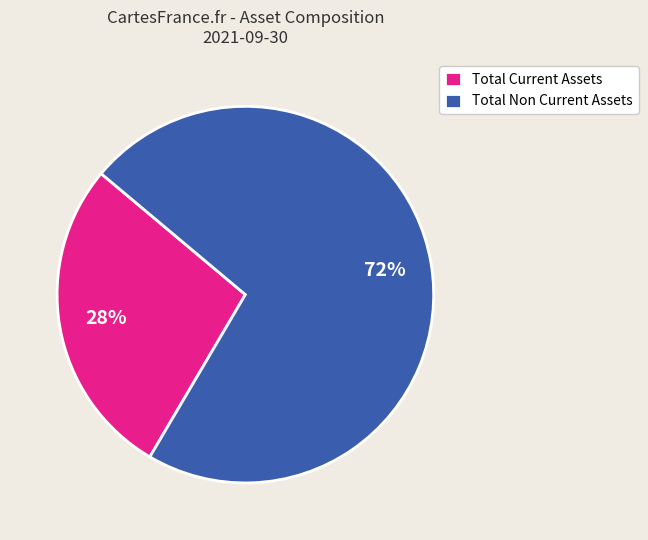

To the nearest percent, what is the average slice percentage?

50%